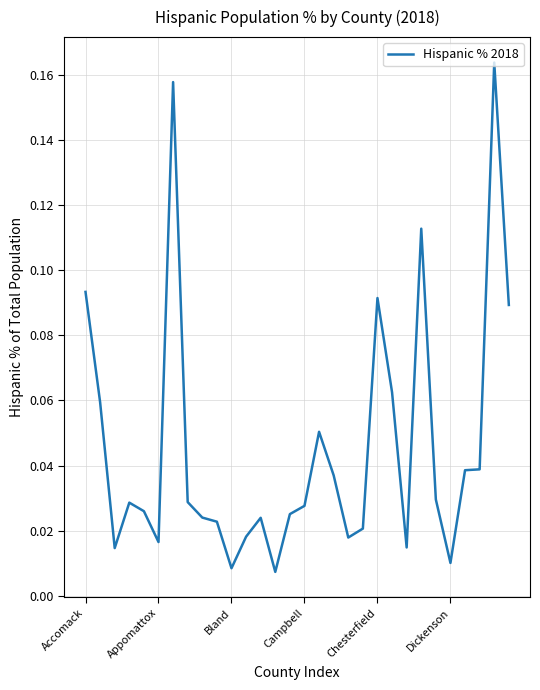

Does the chart have visible grid lines?

Yes